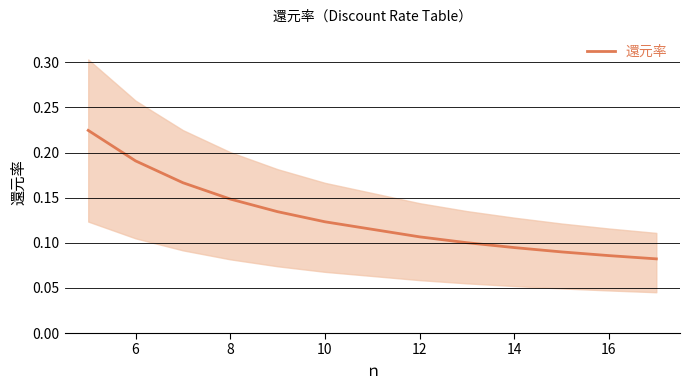

What is the greatest value displayed?

0.2